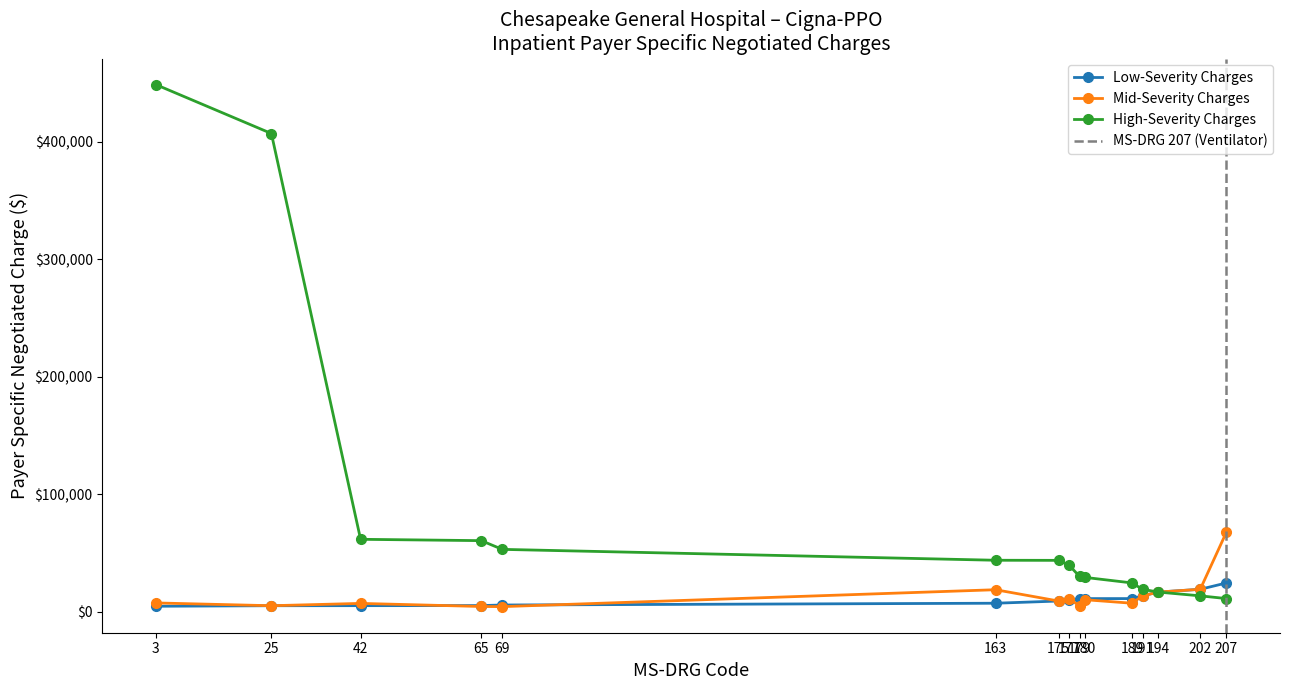

Is this an area chart (filled region under the line)?

No